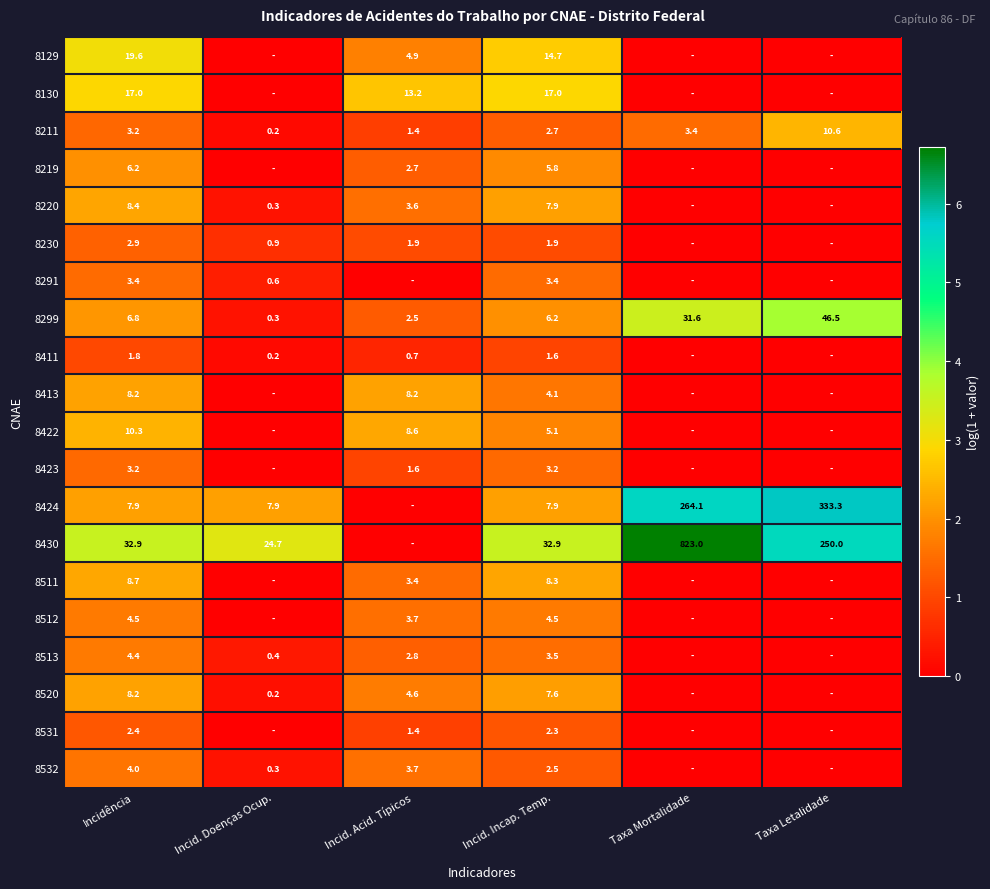

True or false: 8220 has a value of 1.0 at Incidência.

False